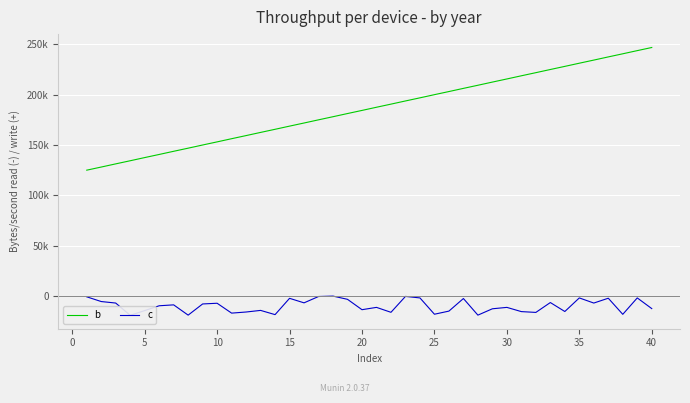

Which series has the largest total across all categories?

b